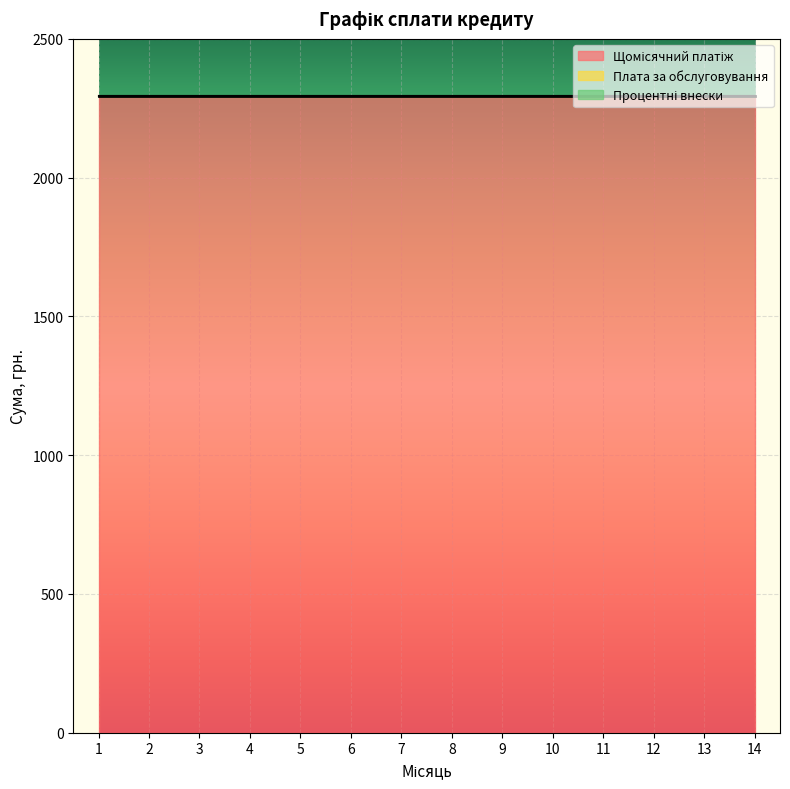

Between 8 and 4, which is larger?

8